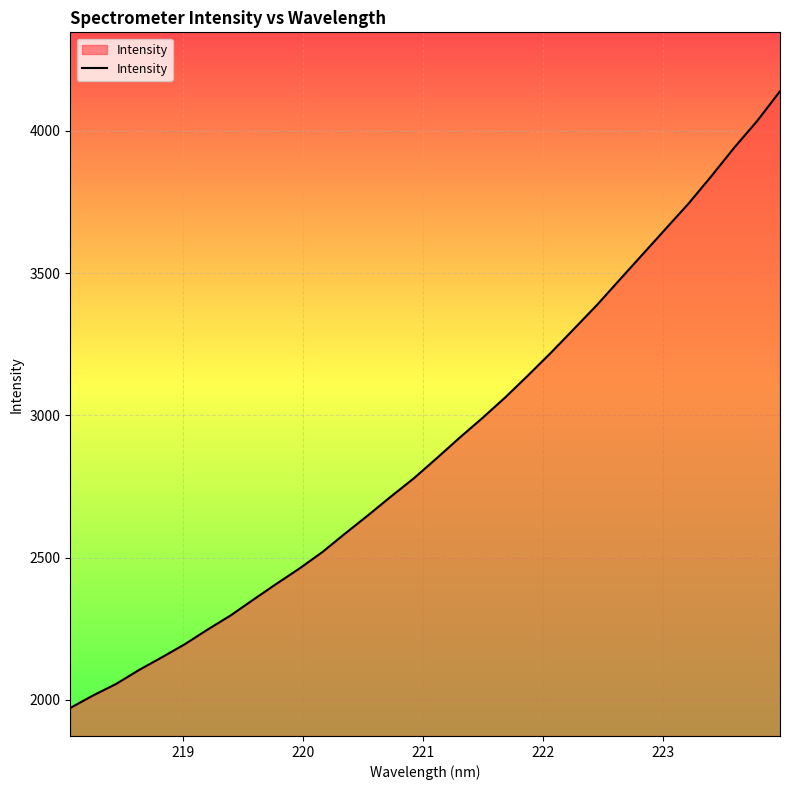

What is the greatest value displayed?

4139.5